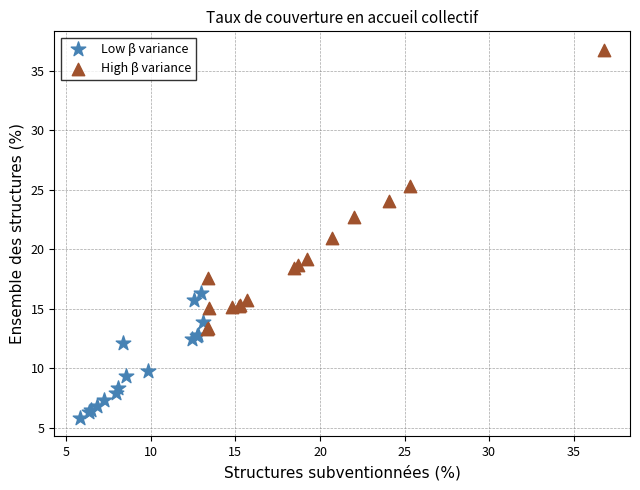

Which series contains the lowest Y value?

Low β variance